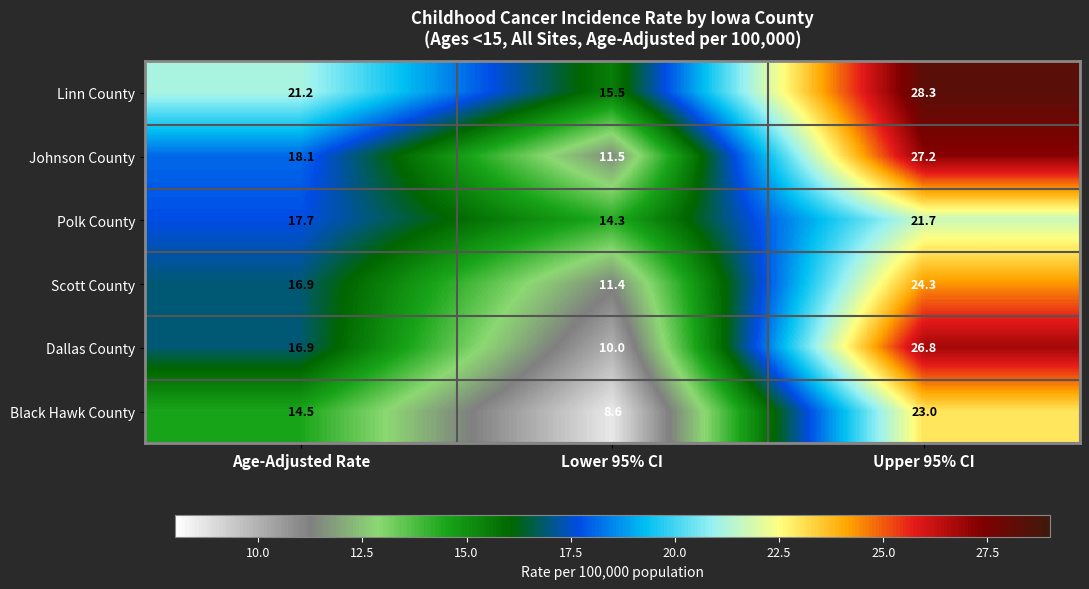

List the series in order of their peak value, highest first.

Linn County, Johnson County, Dallas County, Scott County, Black Hawk County, Polk County